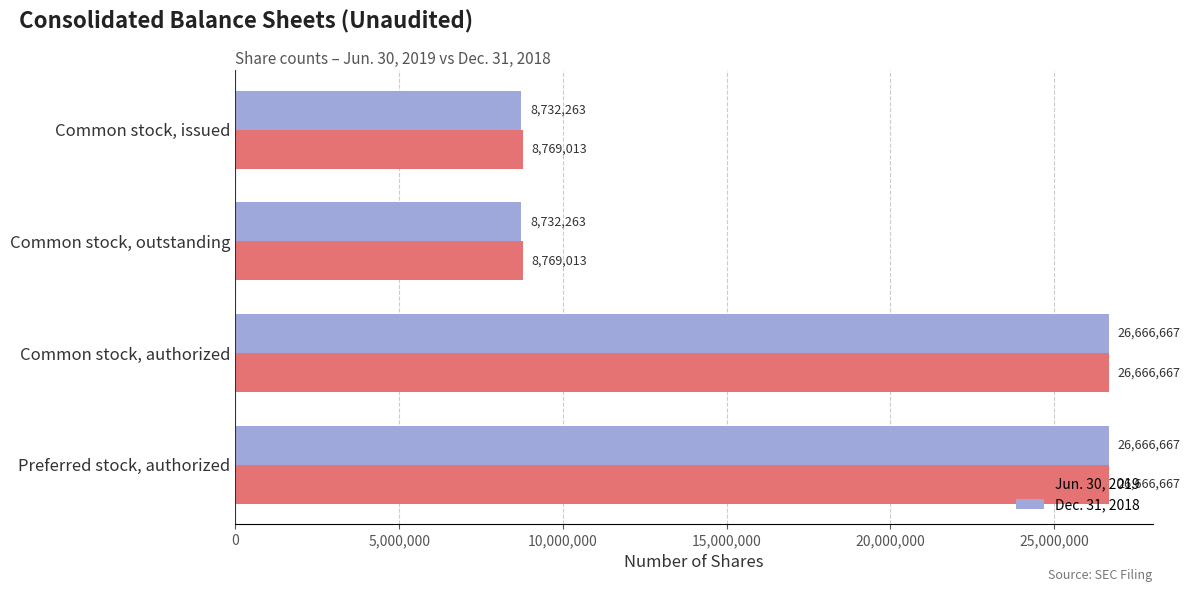

What are all the series names shown in the legend?

Jun. 30, 2019, Dec. 31, 2018